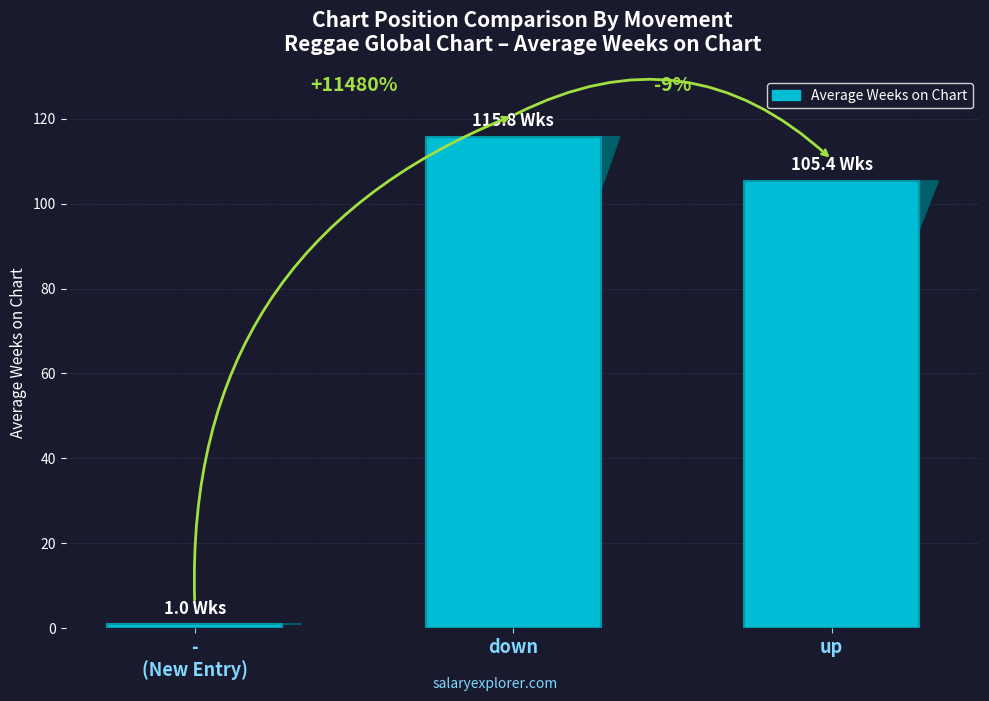

Reading left to right, extract all data points from this chart.

-
(New Entry)=1.0	down=115.8	up=105.4